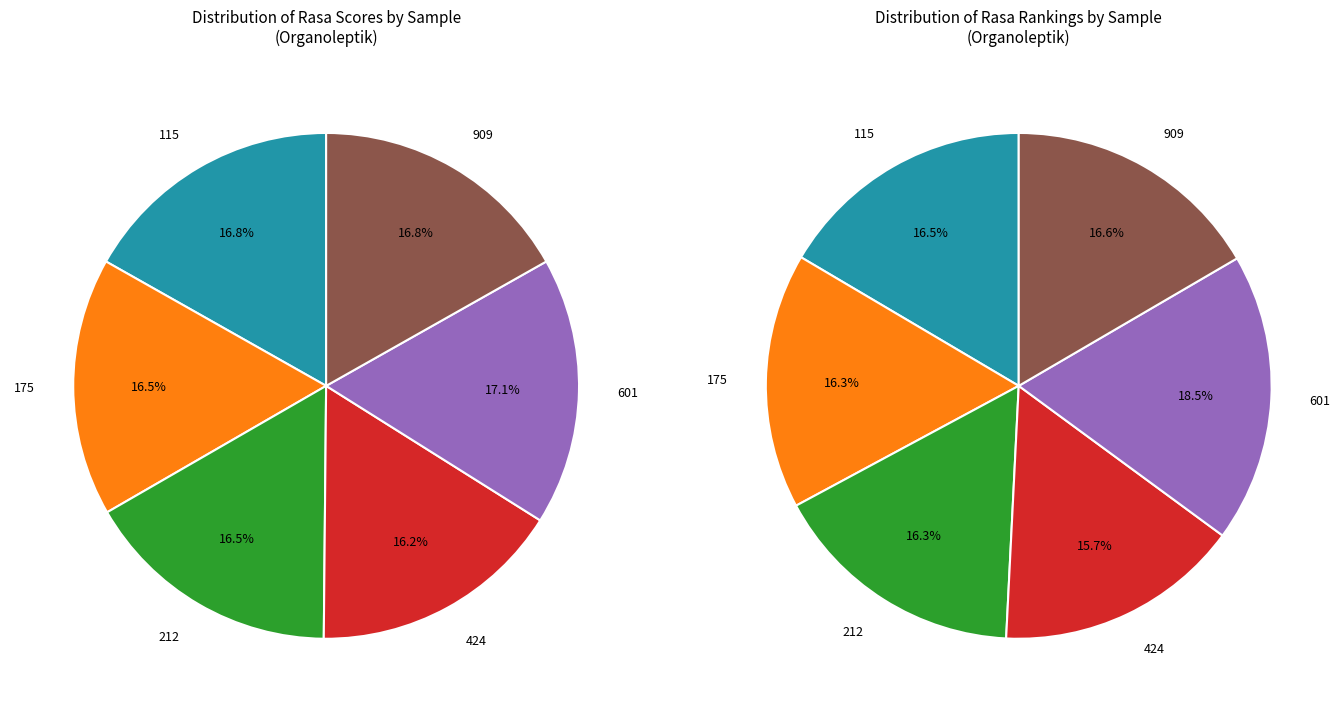

Do 424 and 212 together represent more than half of the pie?

No